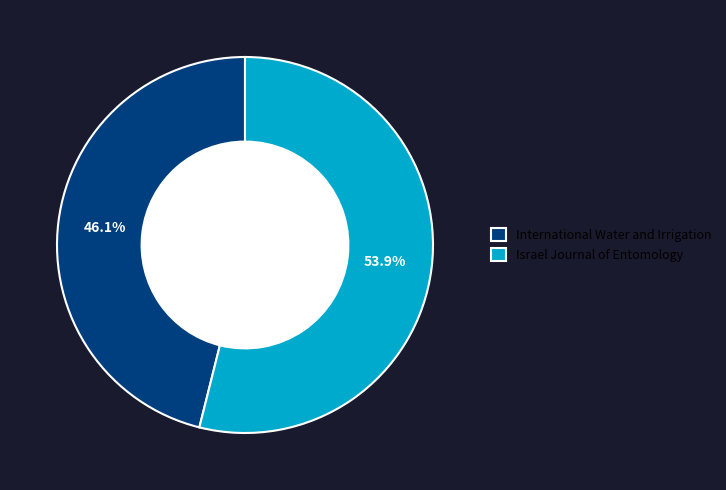

Rank the categories by value from highest to lowest.

Israel Journal of Entomology, International Water and Irrigation